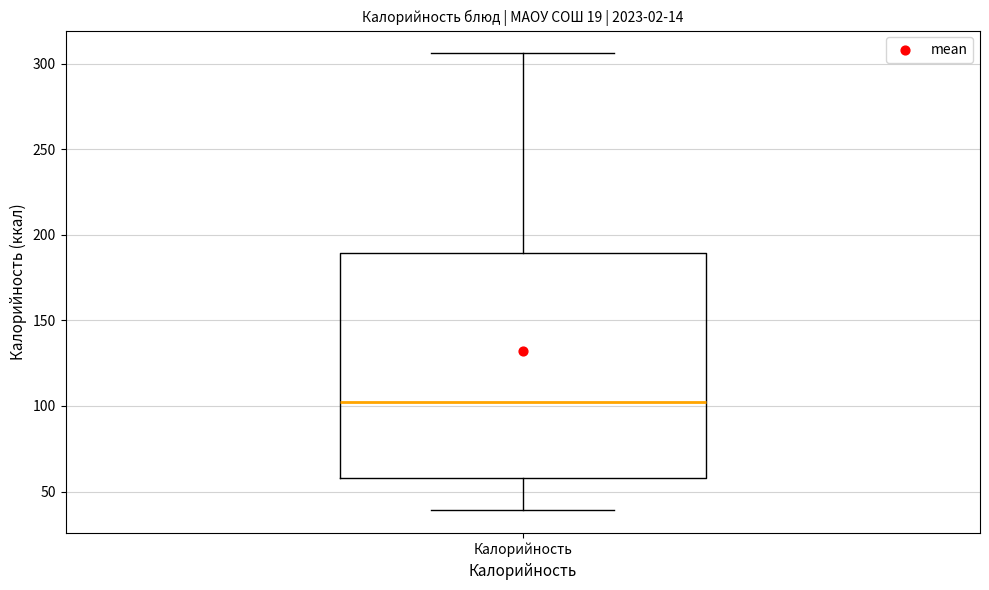

Where does the upper whisker of the box for Калорийность end on the y-axis? The values are not printed on the chart, so give them approximately, as read against the axis.

305